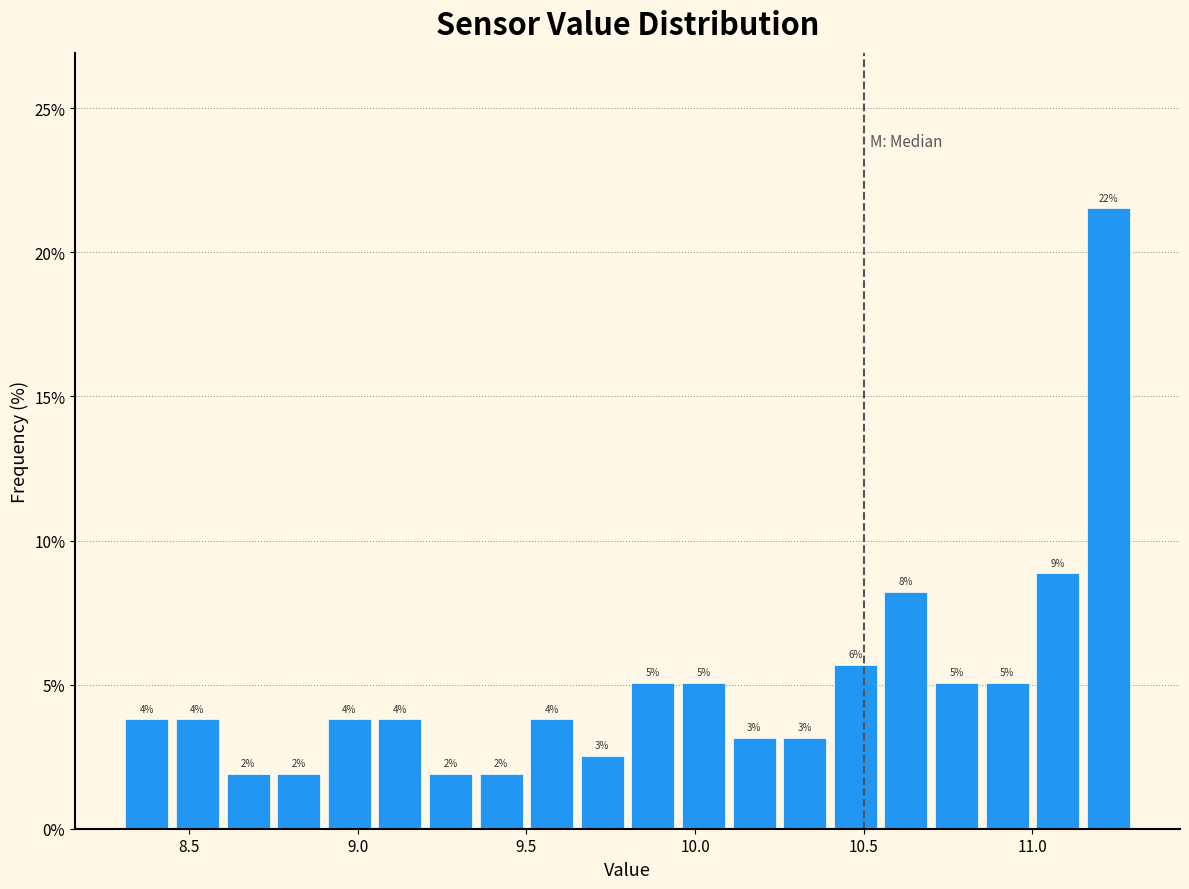

Around what value on the x-axis is the tallest bar? Give the approximate position of its centre, as read against the axis.

11.25